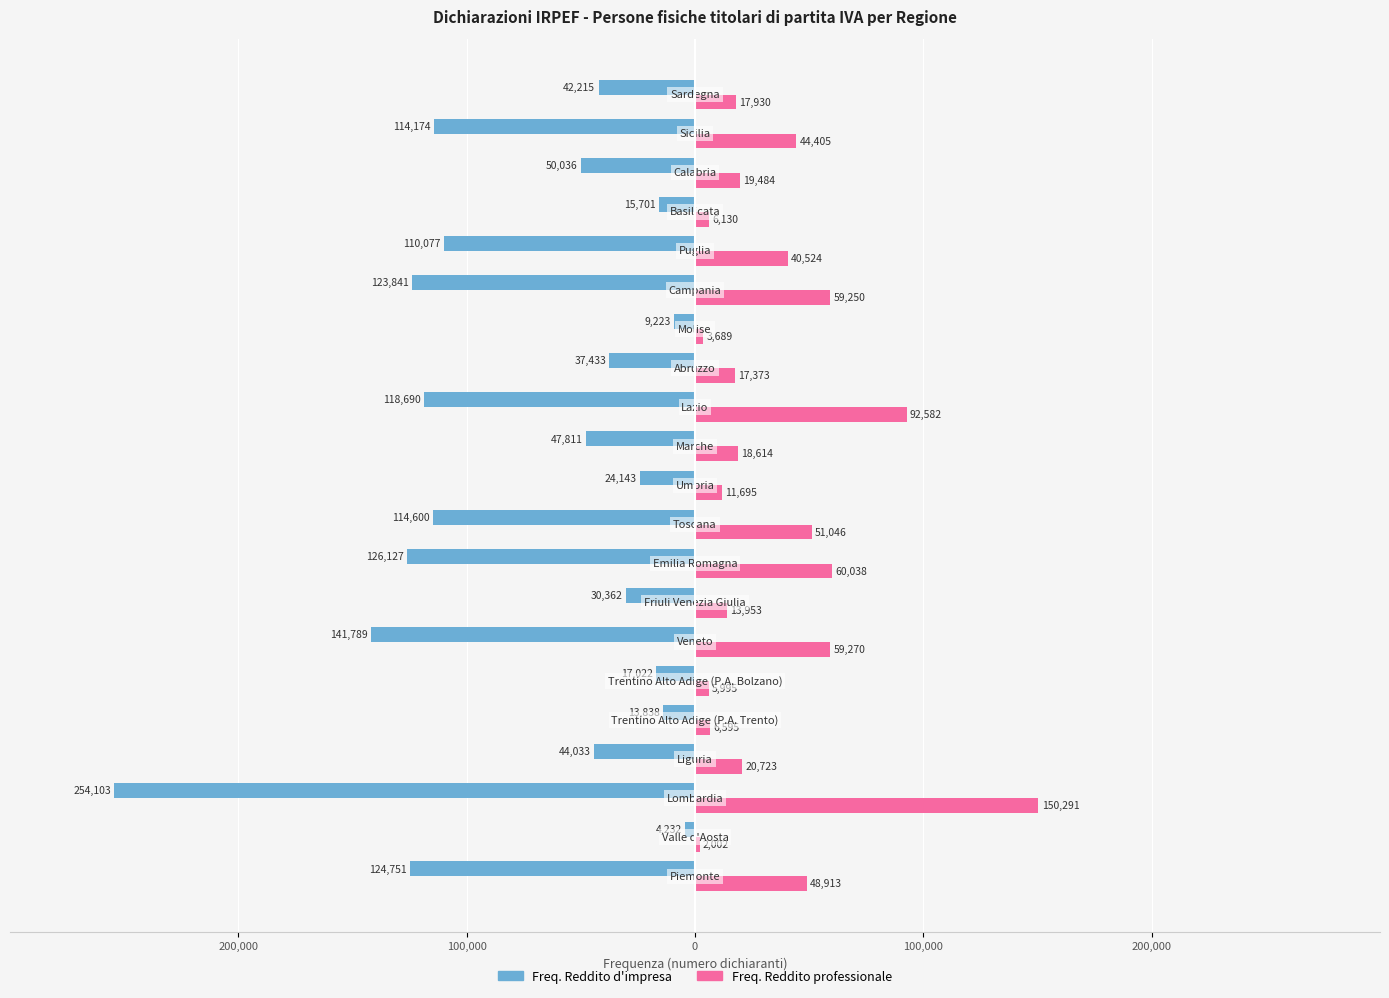

What are all the series names shown in the legend?

Freq. Reddito d'impresa, Freq. Reddito professionale